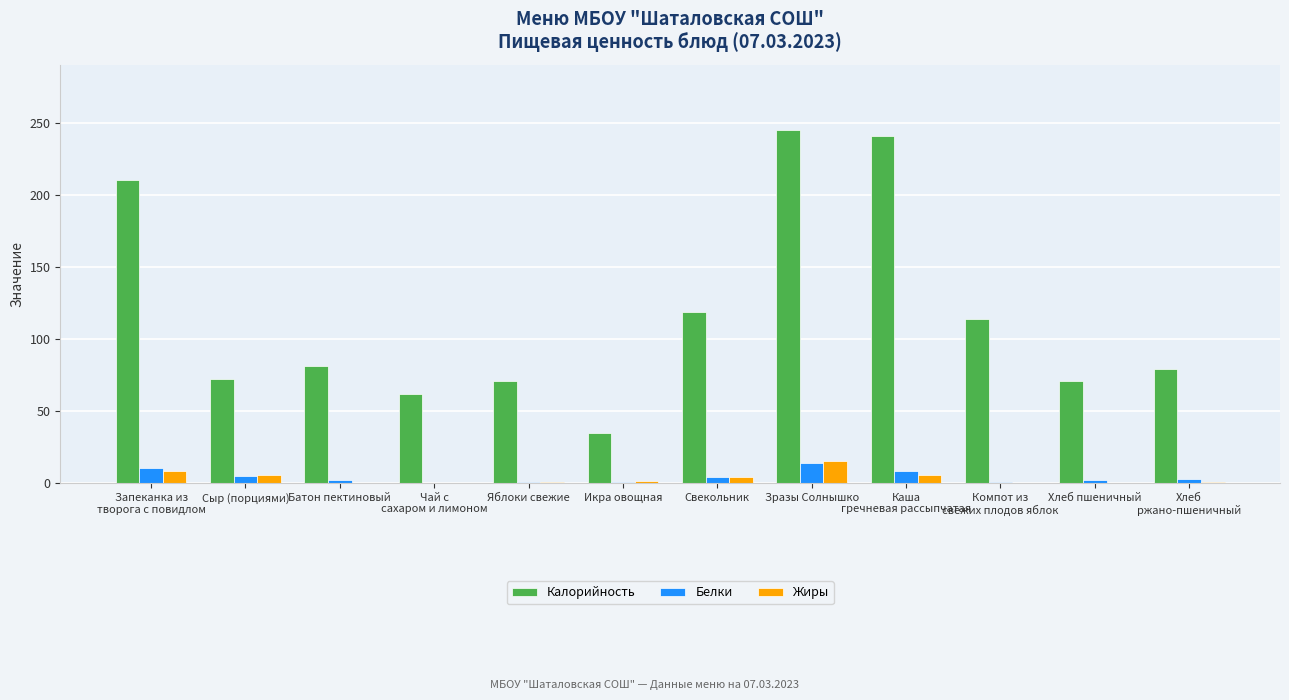

What is the difference between the Калорийность values at Компот из
свежих плодов яблок and Батон пектиновый?

33.0